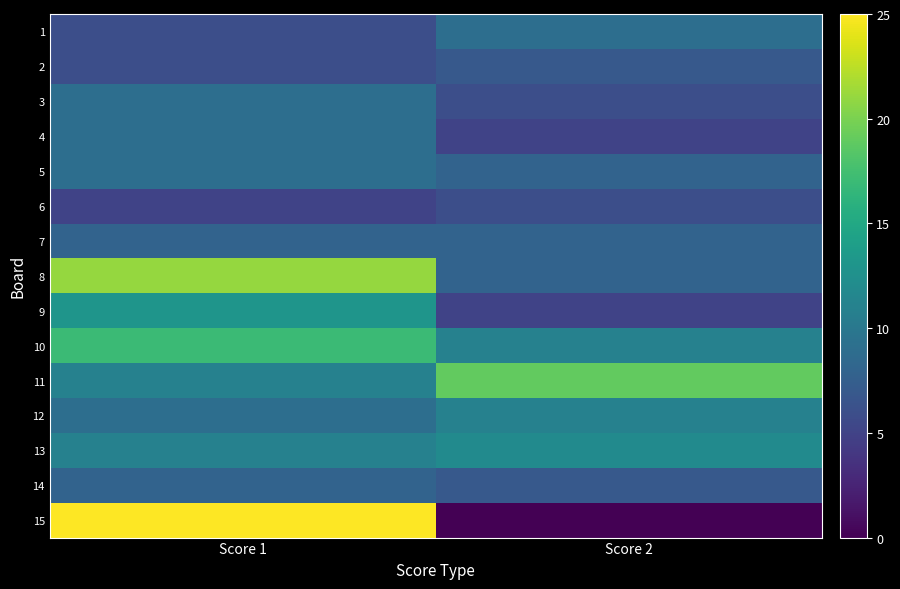

Between Score 1 and Score 2, which series saw the biggest shift?

15